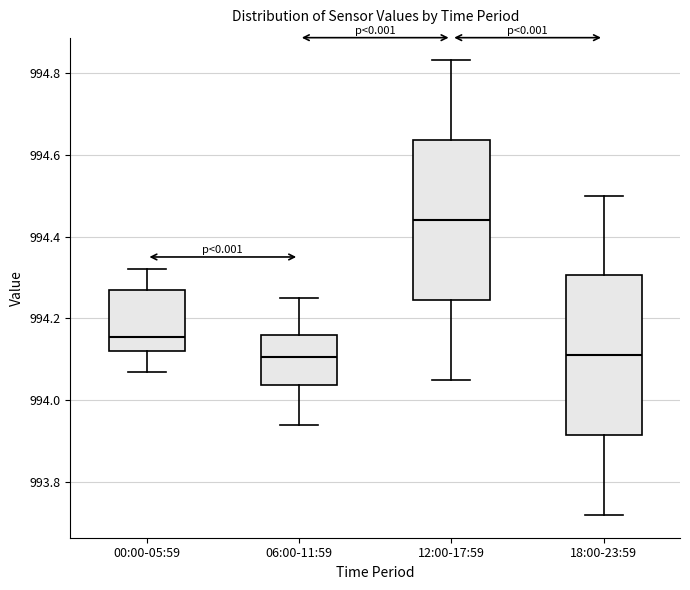

Reading left to right, transcribe this box plot: for each box, give where its median line is, the range the box spans, and where its two whiskers end, as read against the y-axis. The values are not printed on the chart, so give them approximately, as read against the axis.

00:00-05:59: median 994.16, box 994.12 to 994.28, whiskers 994.08 to 994.32
06:00-11:59: median 994.10, box 994.04 to 994.16, whiskers 993.94 to 994.26
12:00-17:59: median 994.44, box 994.24 to 994.64, whiskers 994.06 to 994.84
18:00-23:59: median 994.12, box 993.92 to 994.30, whiskers 993.72 to 994.50